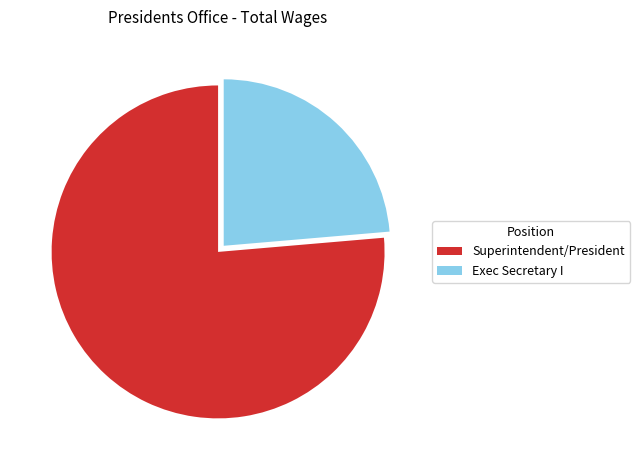

Count the number of slices in the pie.

2